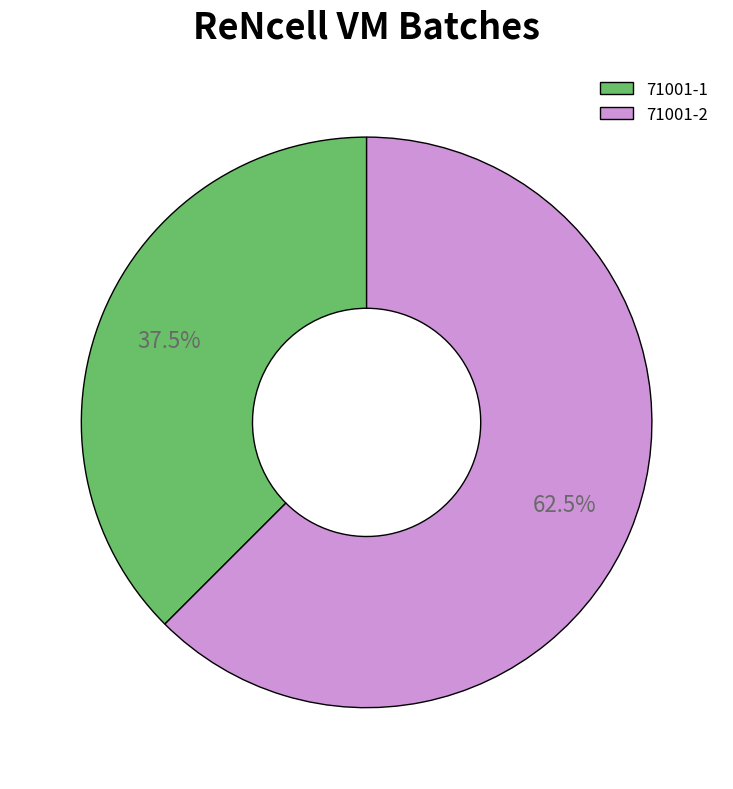

Rank the categories by value from highest to lowest.

71001-2, 71001-1